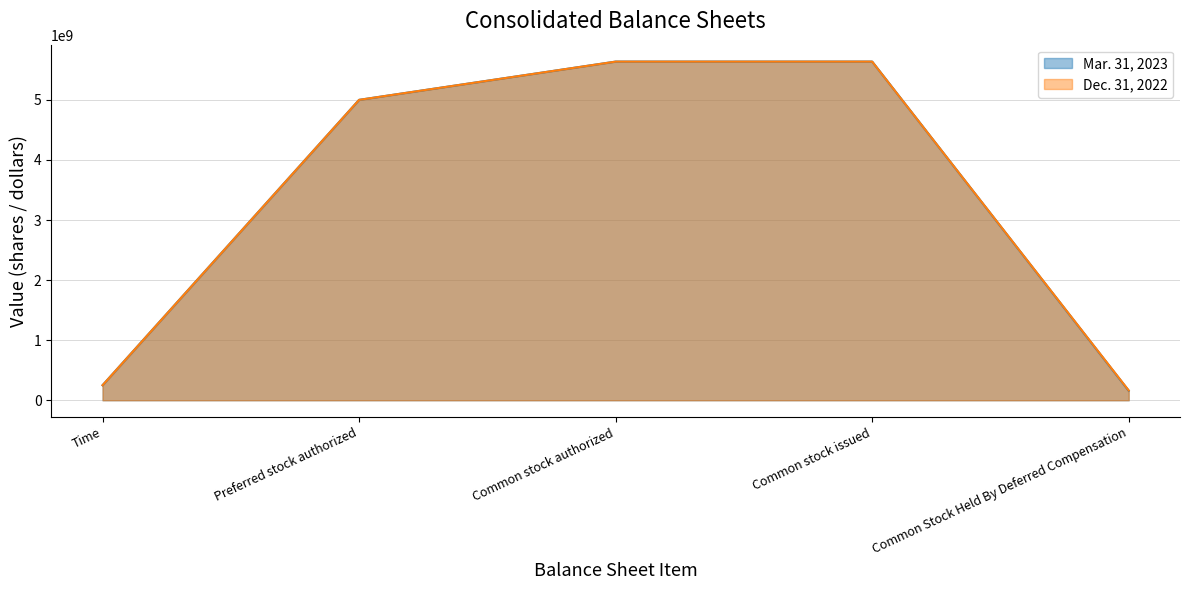

Between Common stock authorized and Common stock issued, which series saw the biggest shift?

Mar. 31, 2023